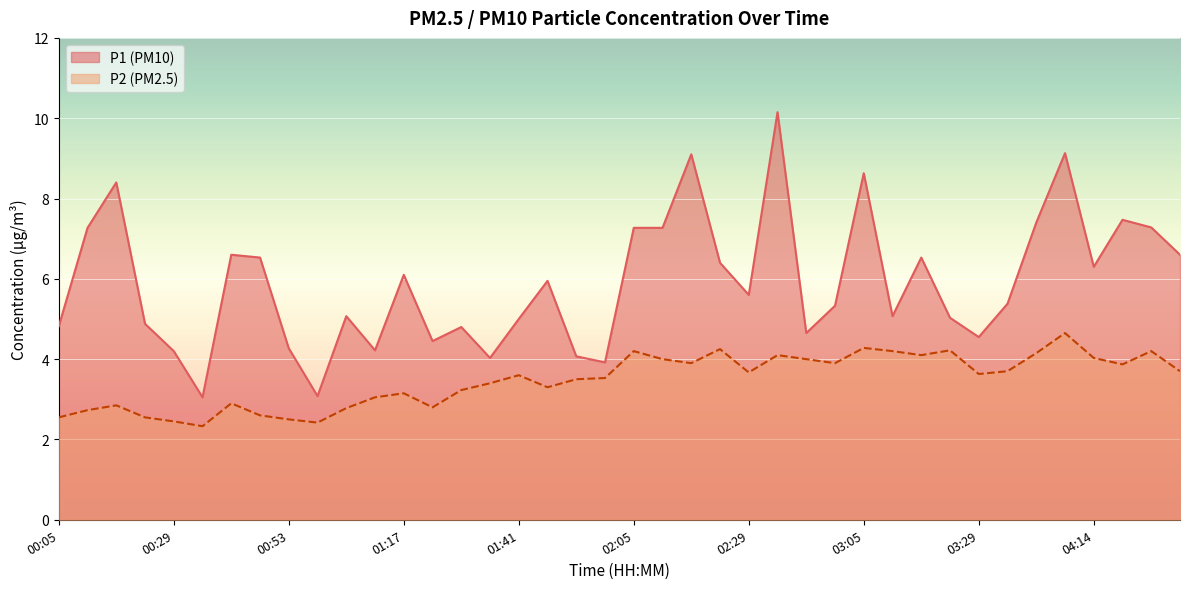

How many values in the P2 series exceed 3?

28